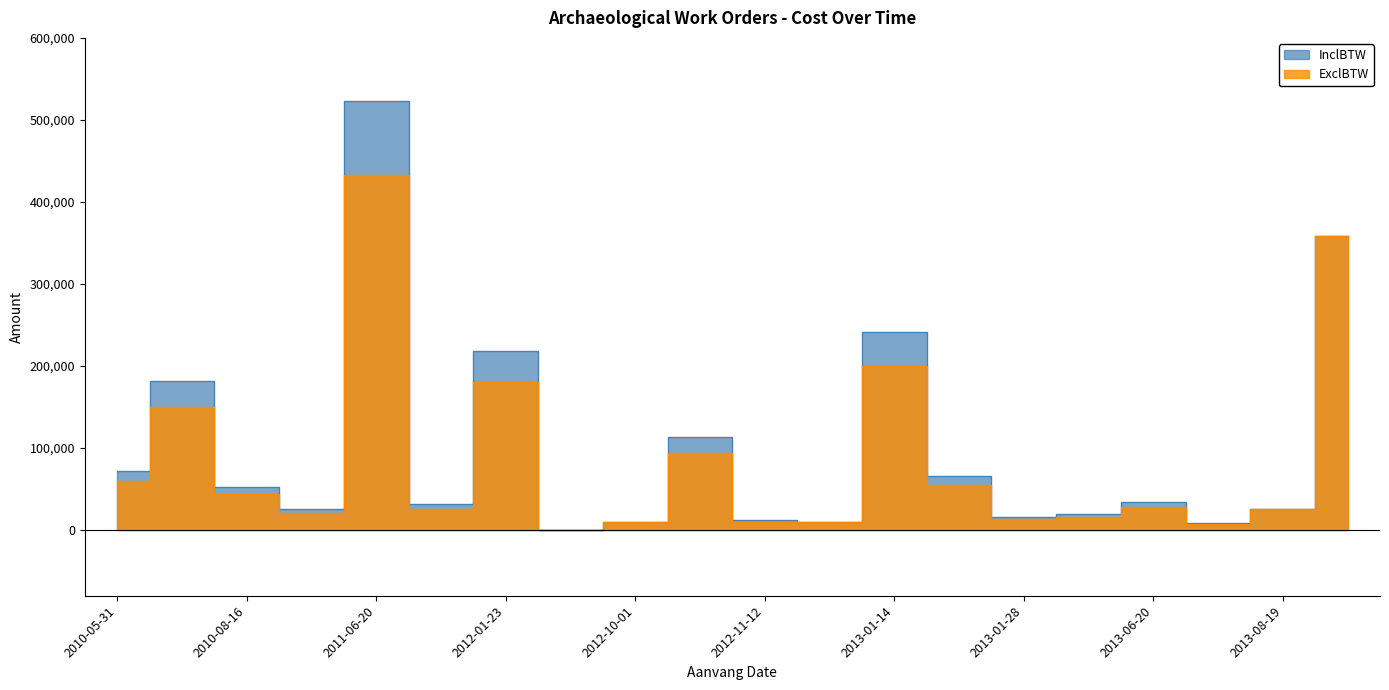

Between 2012-10-01 and 2013-01-14, which is larger?

2013-01-14